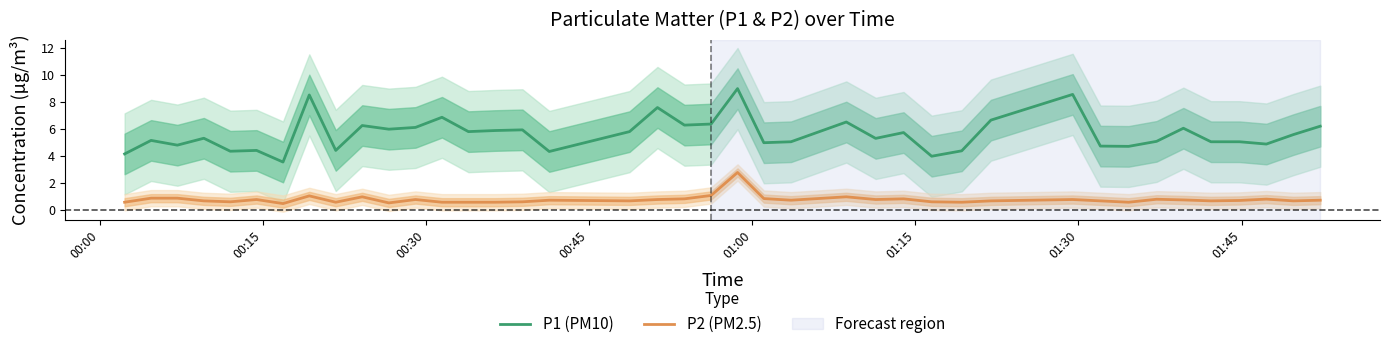

Which series has the widest spread of values?

P1 (PM10)